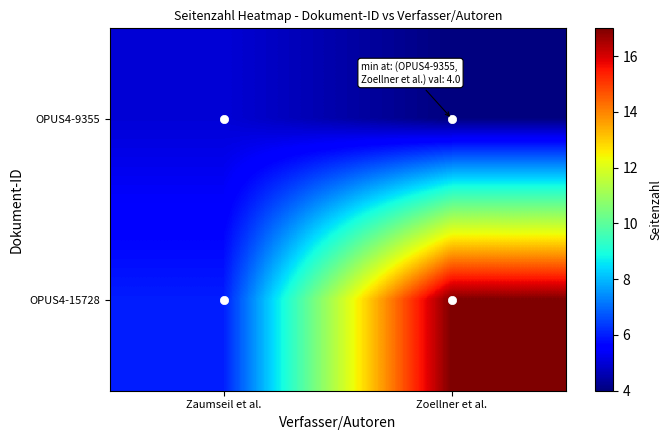

Rank the series at Zaumseil et al. from lowest to highest value.

OPUS4-9355, OPUS4-15728